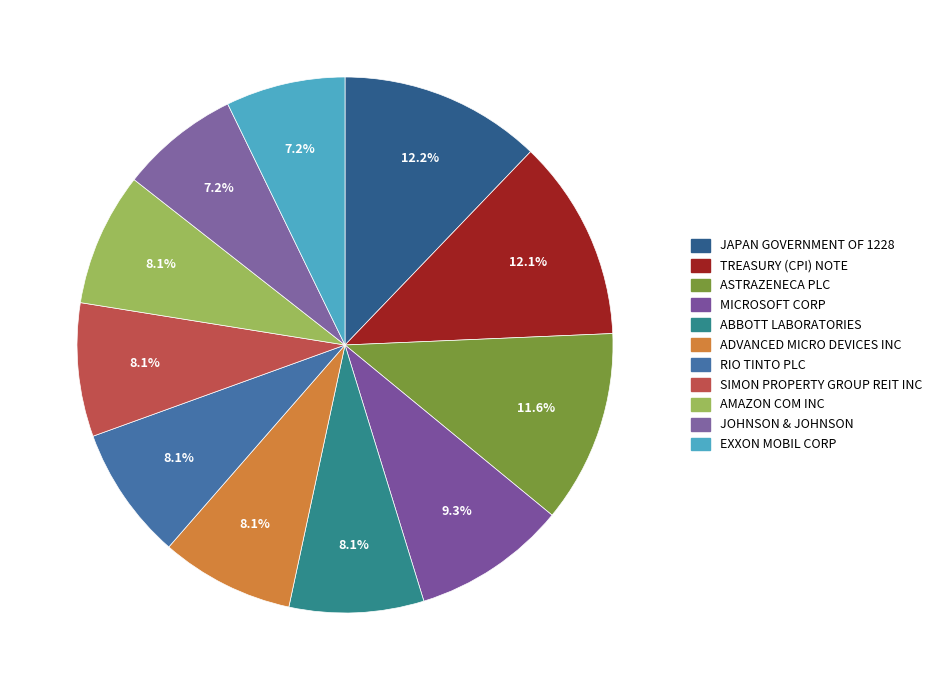

To the nearest percent, what is the combined percentage of MICROSOFT CORP and EXXON MOBIL CORP?

17%